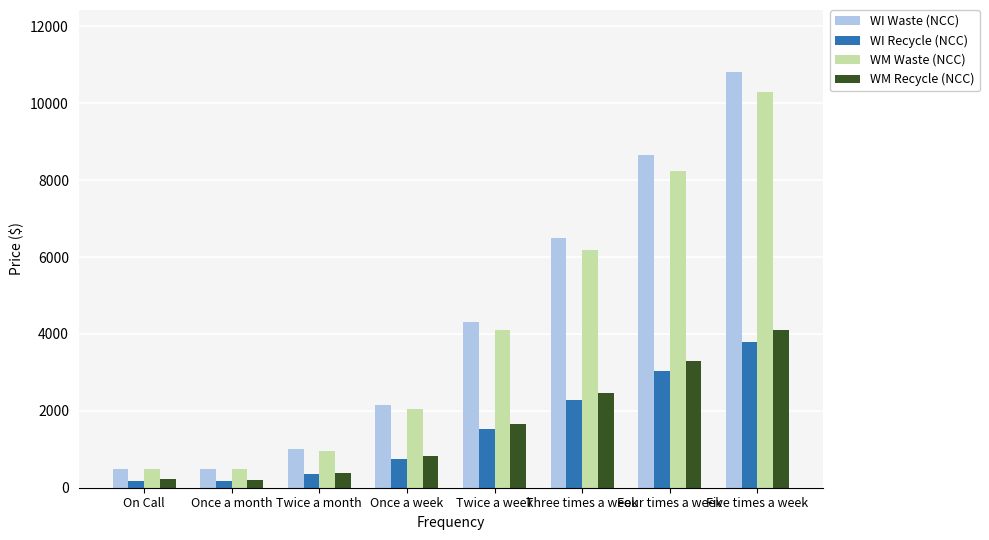

At which label does WI Waste (NCC) reach its peak?

Five times a week